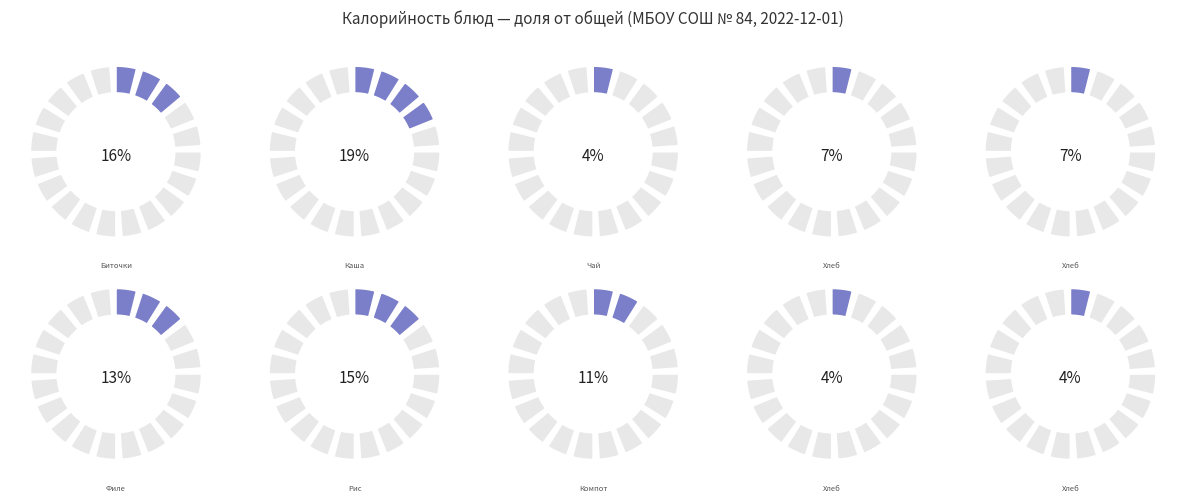

Which has a higher value, Хлеб ржано-пшеничный (обед) or Рис припущенный?

Рис припущенный